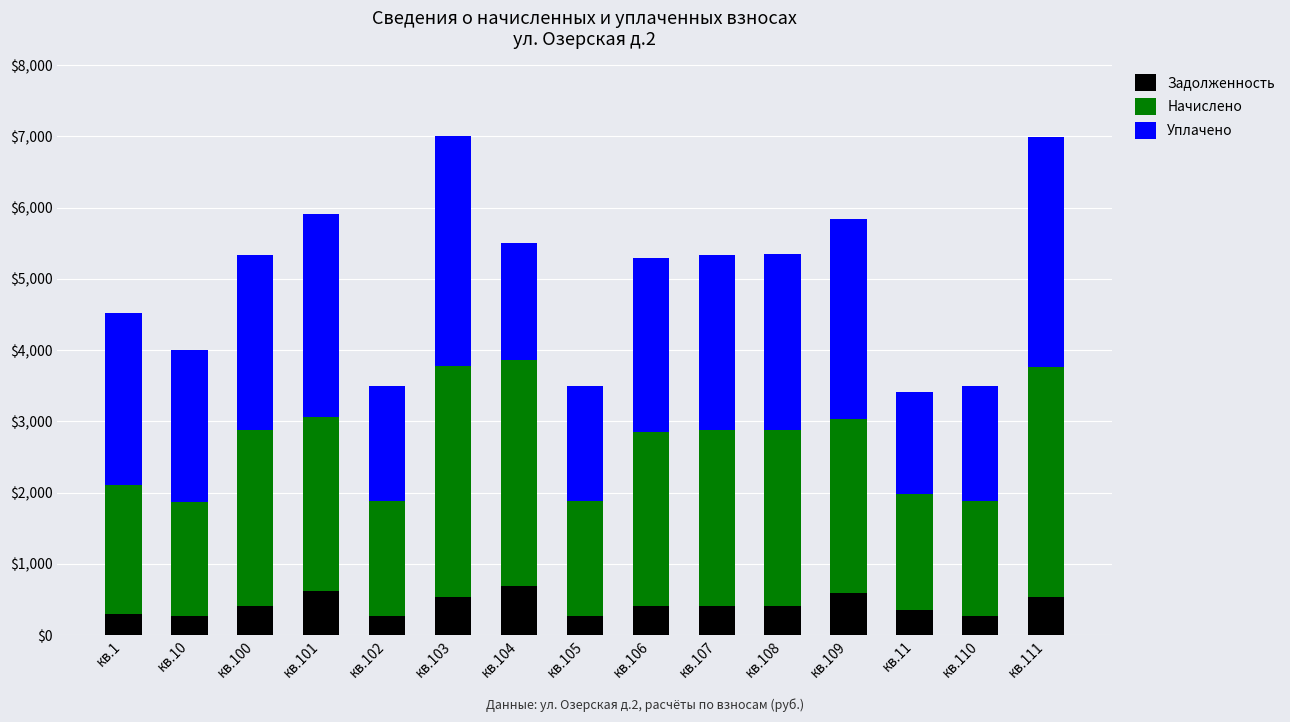

What is the maximum value for Задолженность?

685.6